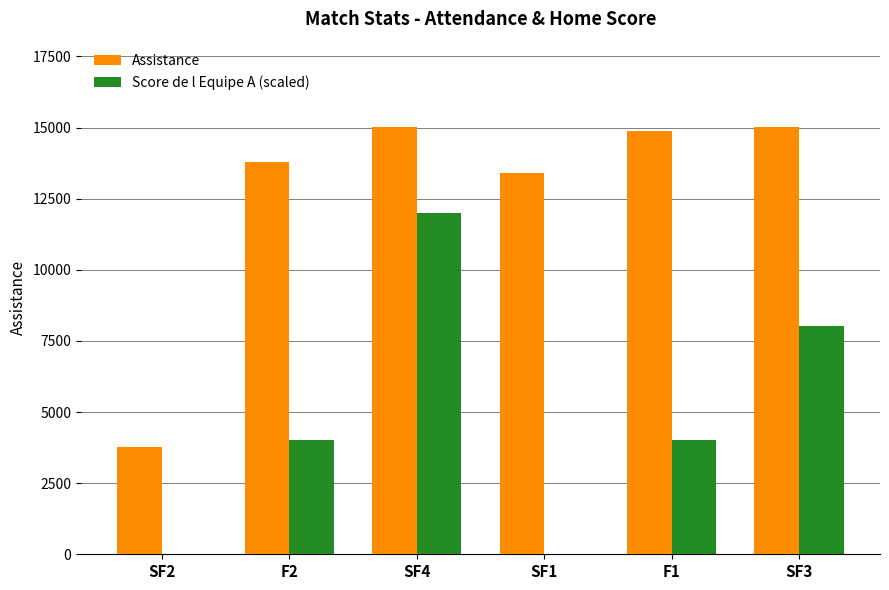

Count the number of data series in this chart.

2